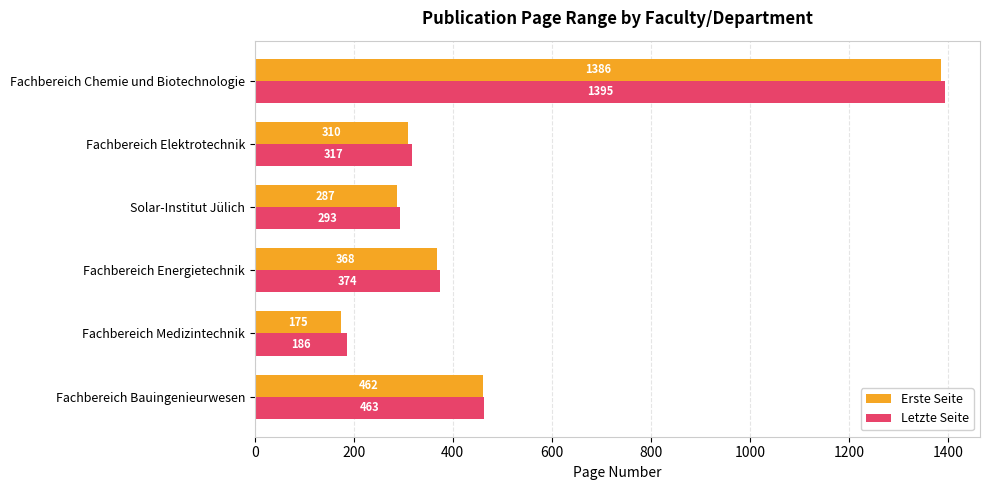

Rank the series by their maximum value, from lowest to highest.

Erste Seite, Letzte Seite